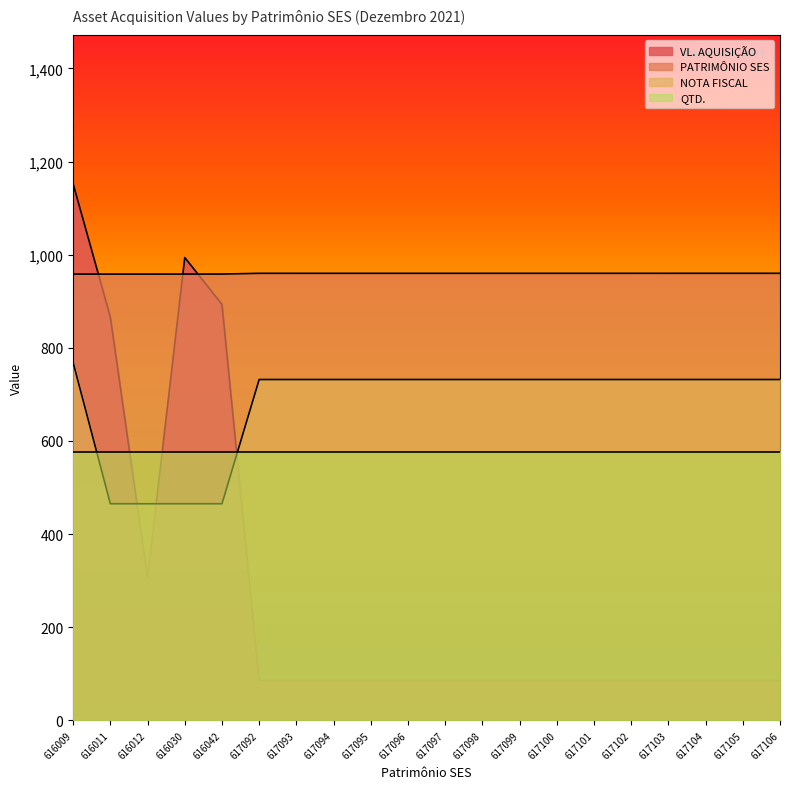

What are all the series names shown in the legend?

VL. AQUISIÇÃO, PATRIMÔNIO SES, NOTA FISCAL, QTD.